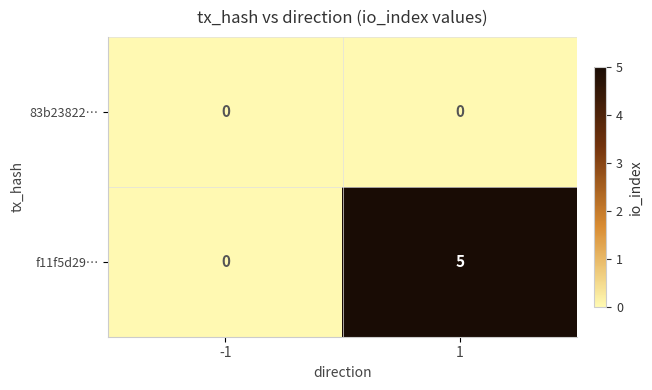

List the series in order of their peak value, lowest first.

83b23822…, f11f5d29…